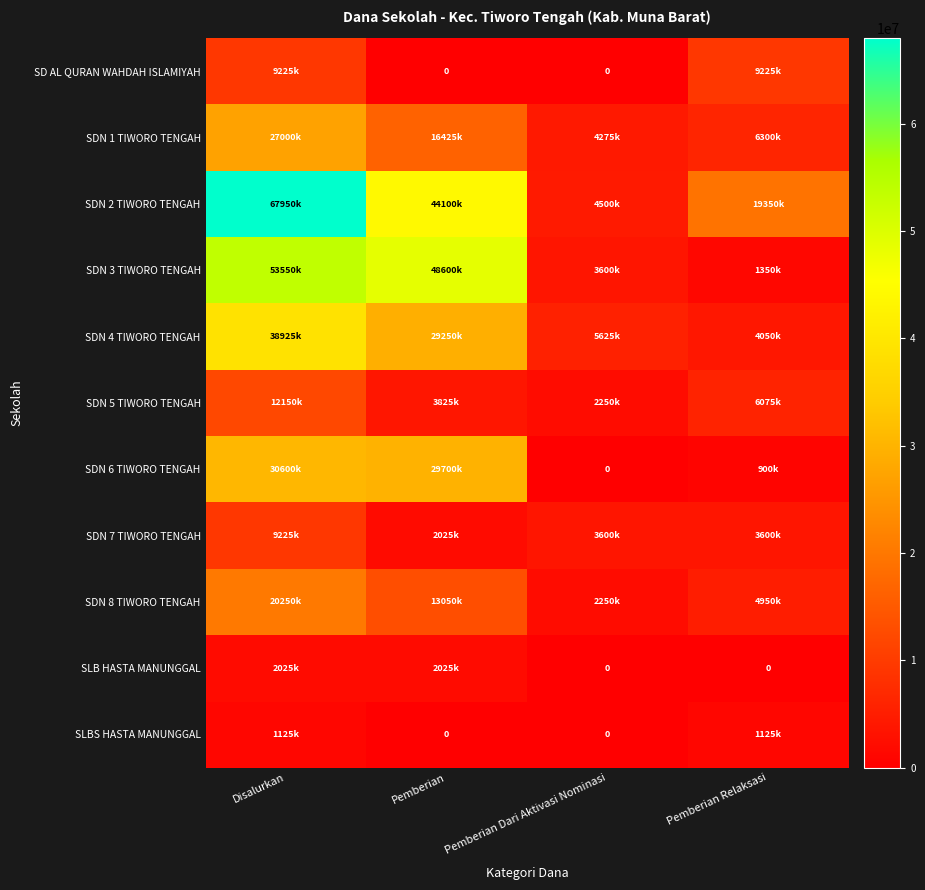

List the series in order of their peak value, lowest first.

SLBS HASTA MANUNGGAL, SLB HASTA MANUNGGAL, SD AL QURAN WAHDAH ISLAMIYAH, SDN 7 TIWORO TENGAH, SDN 5 TIWORO TENGAH, SDN 8 TIWORO TENGAH, SDN 1 TIWORO TENGAH, SDN 6 TIWORO TENGAH, SDN 4 TIWORO TENGAH, SDN 3 TIWORO TENGAH, SDN 2 TIWORO TENGAH